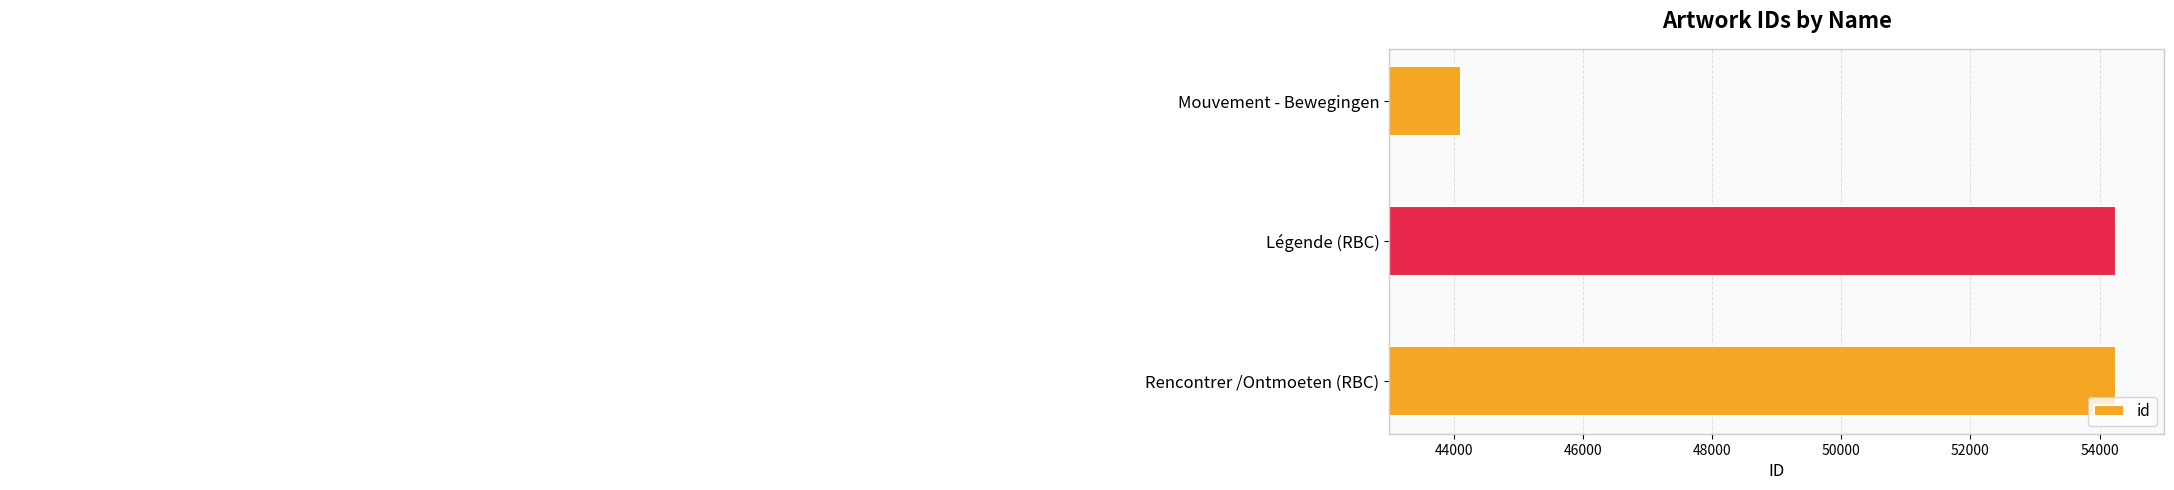

What is the maximum value shown in the chart?

54261